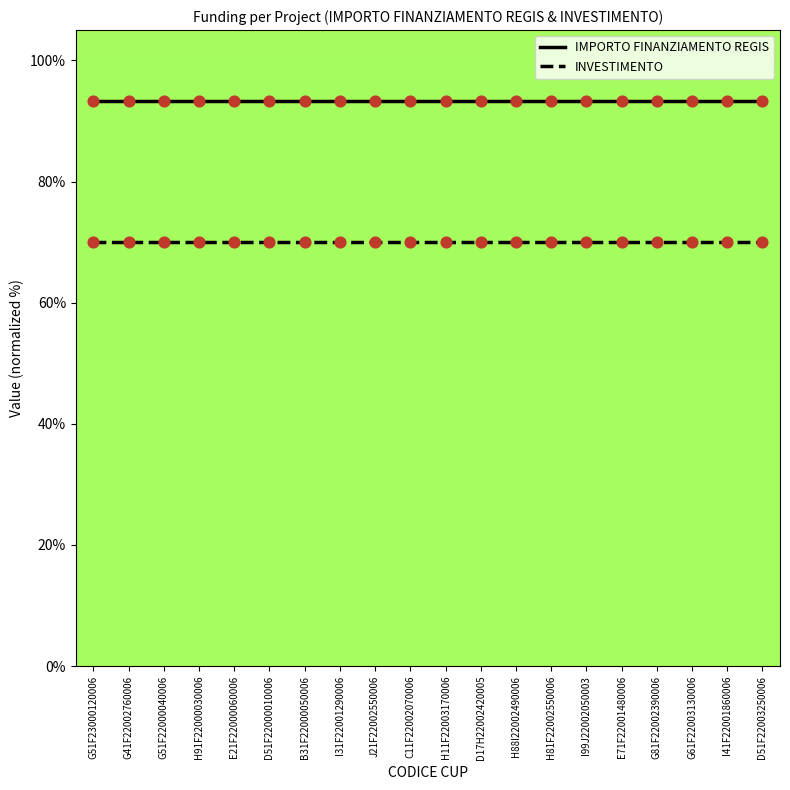

Is the value of IMPORTO FINANZIAMENTO REGIS at D17H22002420005 greater than the value of INVESTIMENTO at G51F23000120006?

Yes